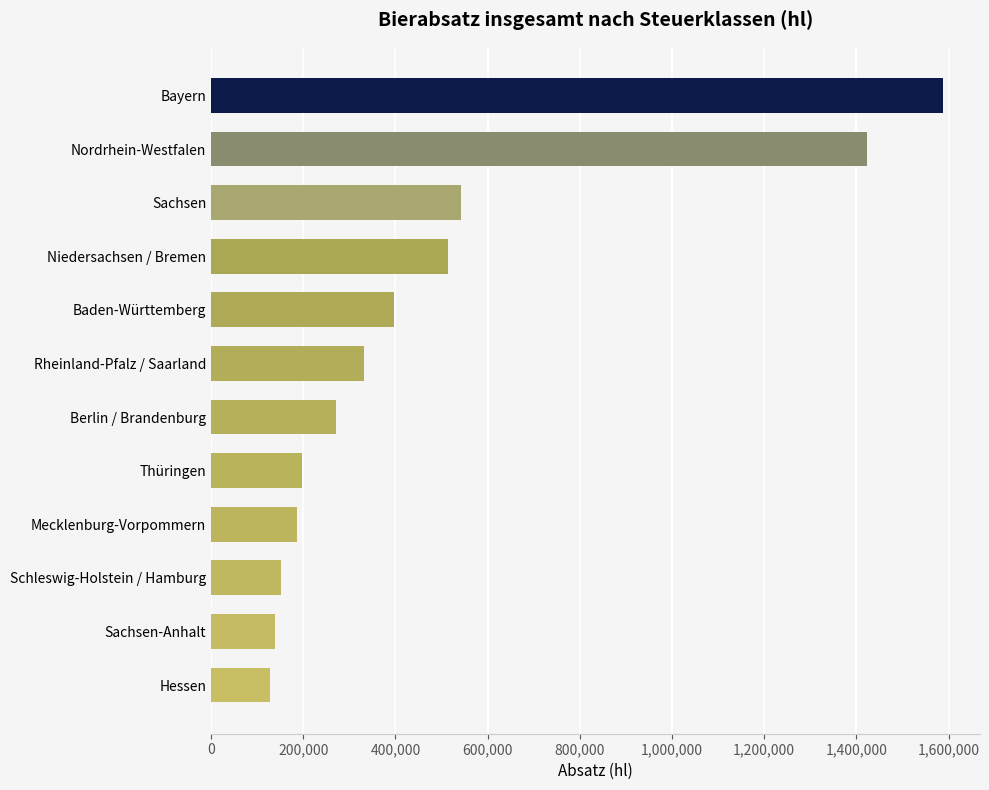

How many data points does each series have?

12